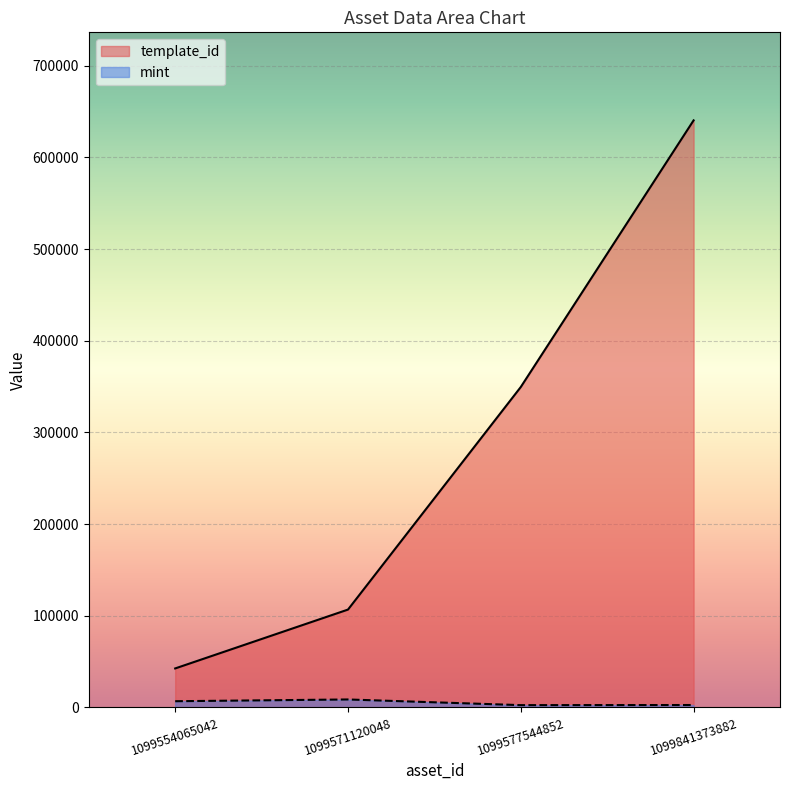

What is the minimum value shown in the chart?

2380